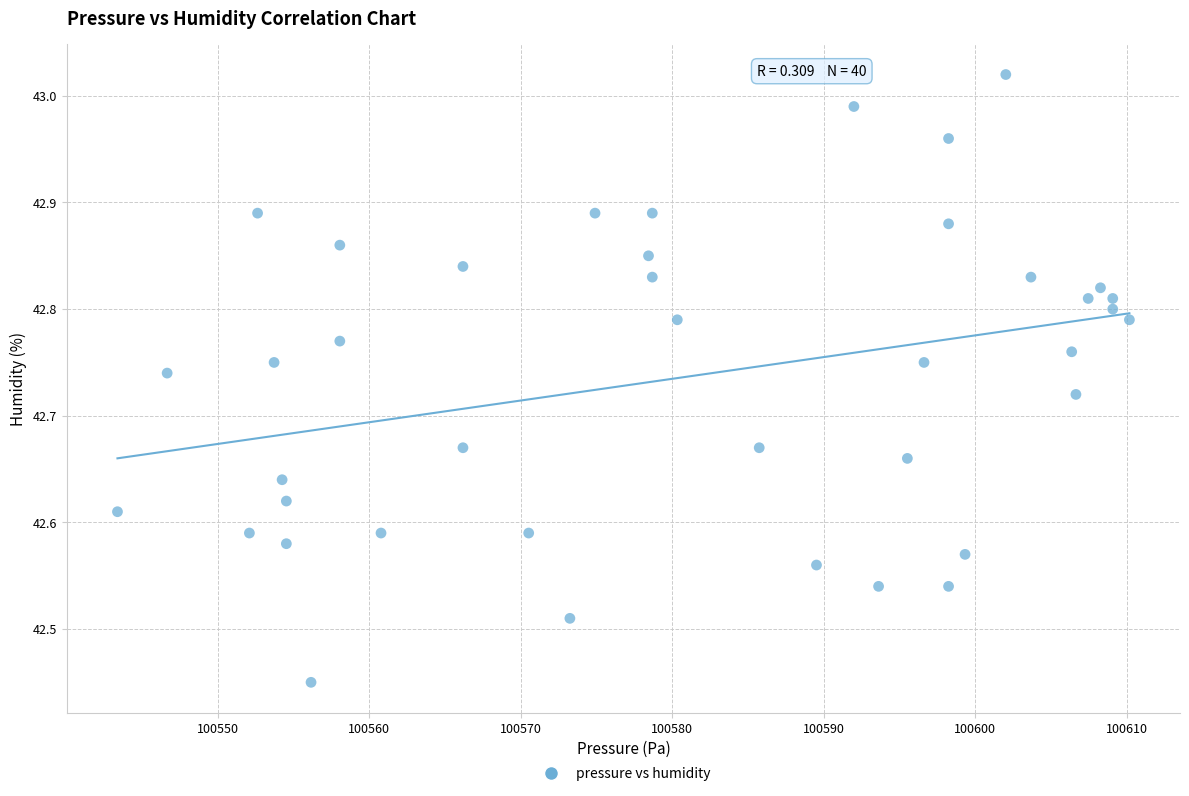

What is the range of X values (max minus min)?

66.8